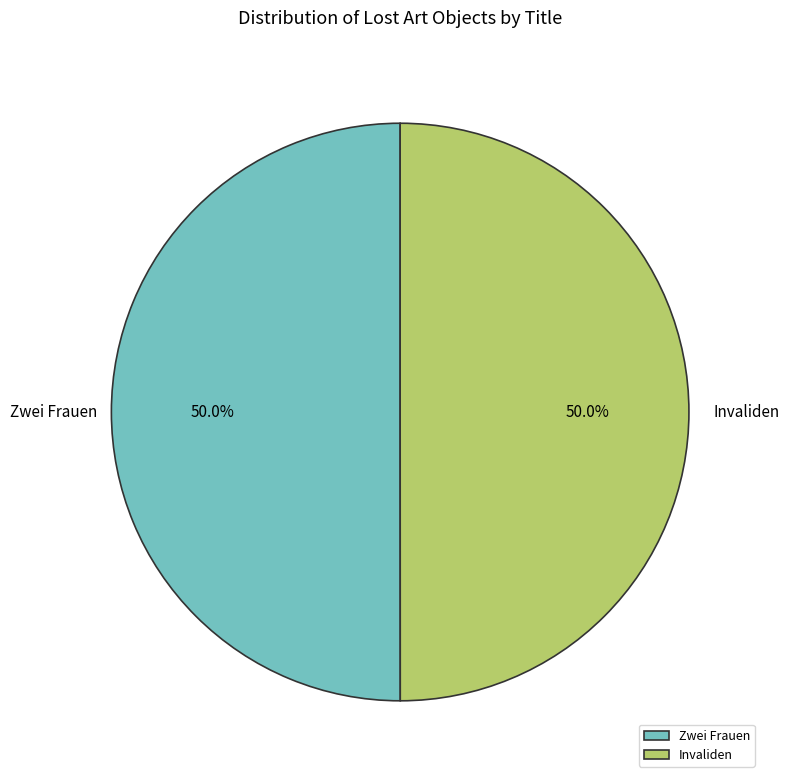

Approximately how many times larger is the value at Invaliden compared to Zwei Frauen?

1.0